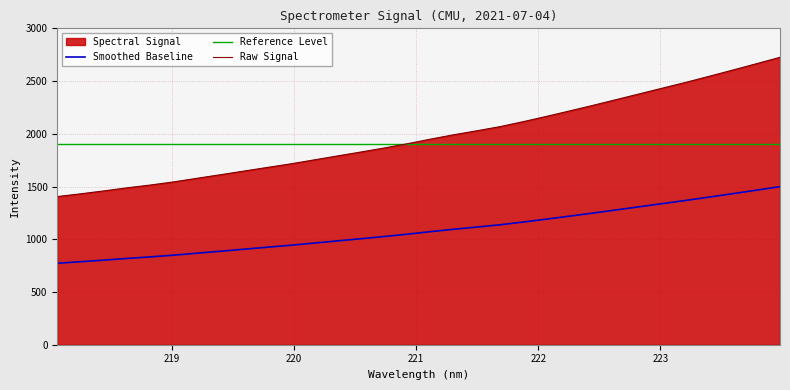

List the labels in order of value, smallest first.

218.0596, 218.2508, 218.442, 218.6332, 218.8244, 219.0156, 219.2067, 219.3979, 219.589, 219.7801, 219.9712, 220.1623, 220.3533, 220.5444, 220.7354, 220.9264, 221.1174, 221.3083, 221.4993, 221.6902, 221.8812, 222.0721, 222.263, 222.4538, 222.6447, 222.8355, 223.0264, 223.2172, 223.408, 223.5987, 223.7895, 223.9802